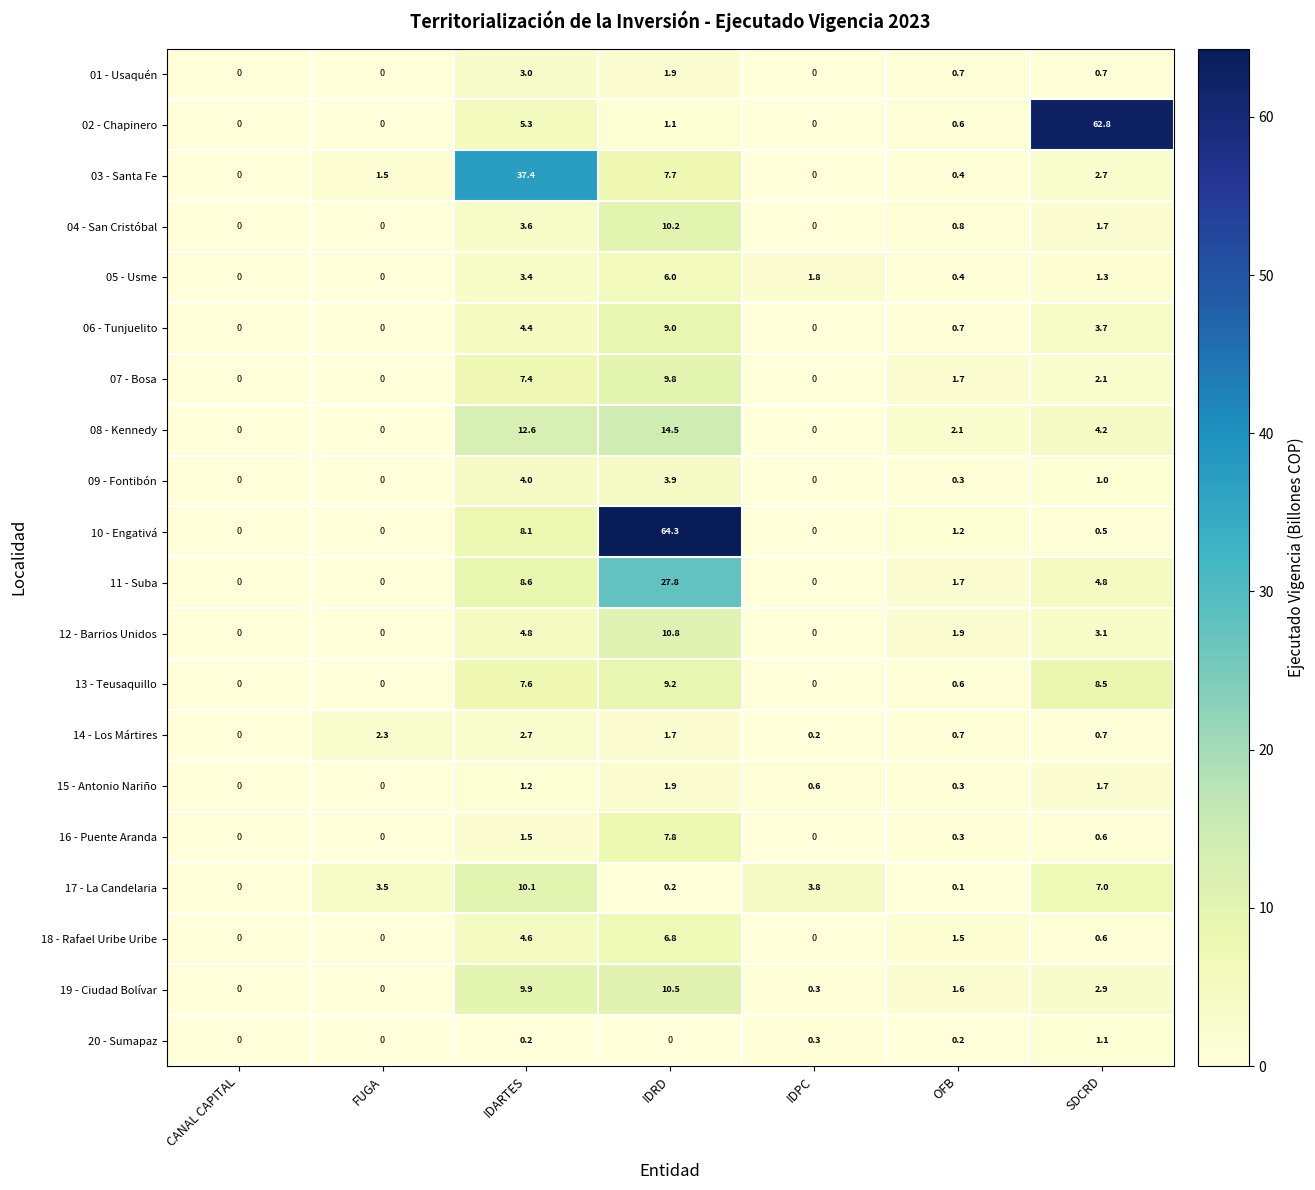

How many categories are shown in the chart?

7